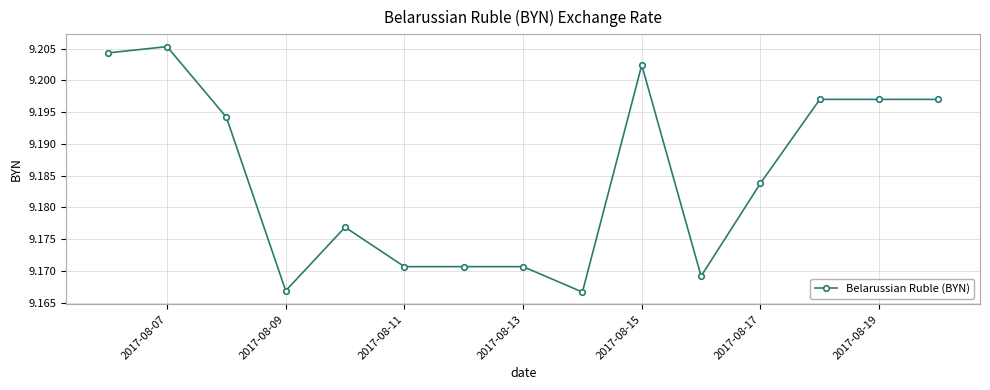

Count the values in the range 9 to 10.

15